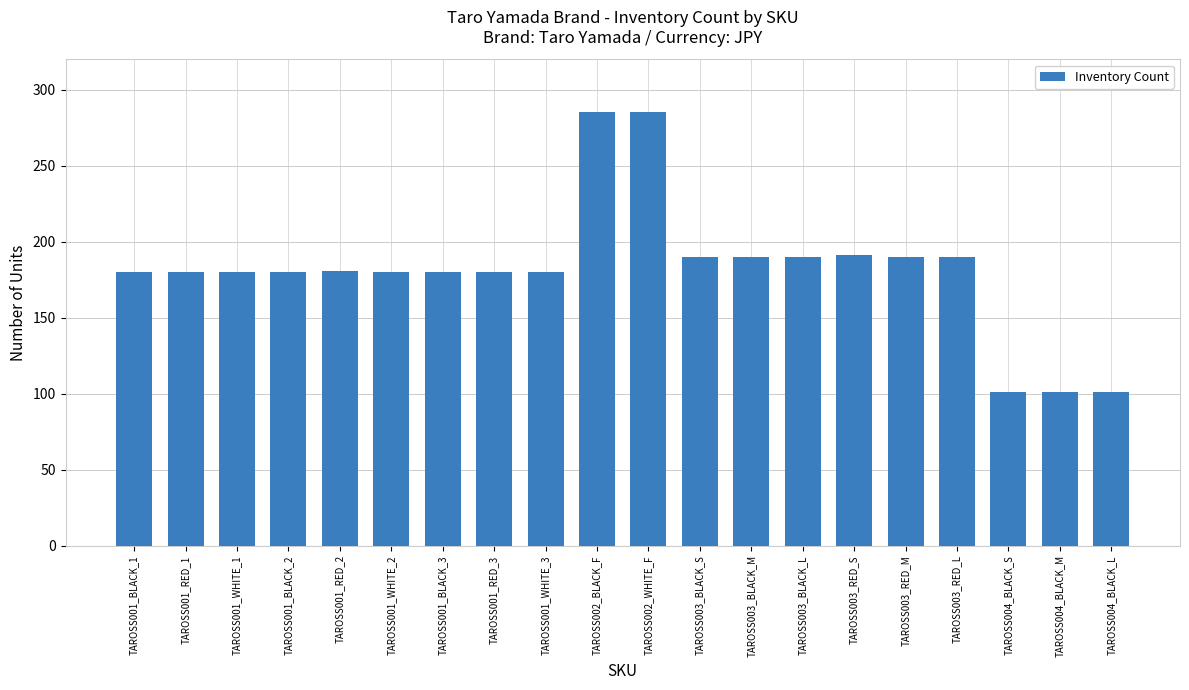

What is the sum of the values at TAROSS001_BLACK_2 and TAROSS001_BLACK_3?

360